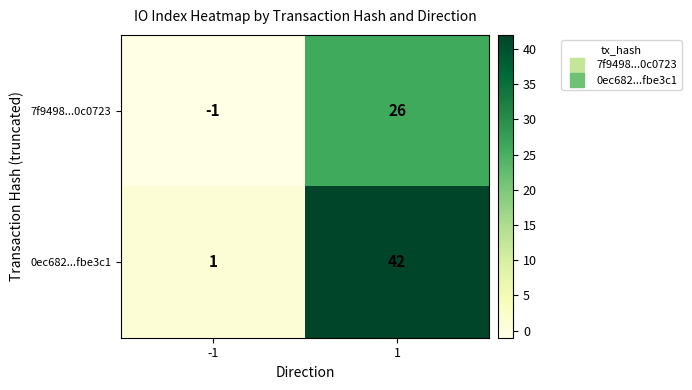

What is the difference between the maximum and minimum values in the 0ec682...fbe3c1 series?

41